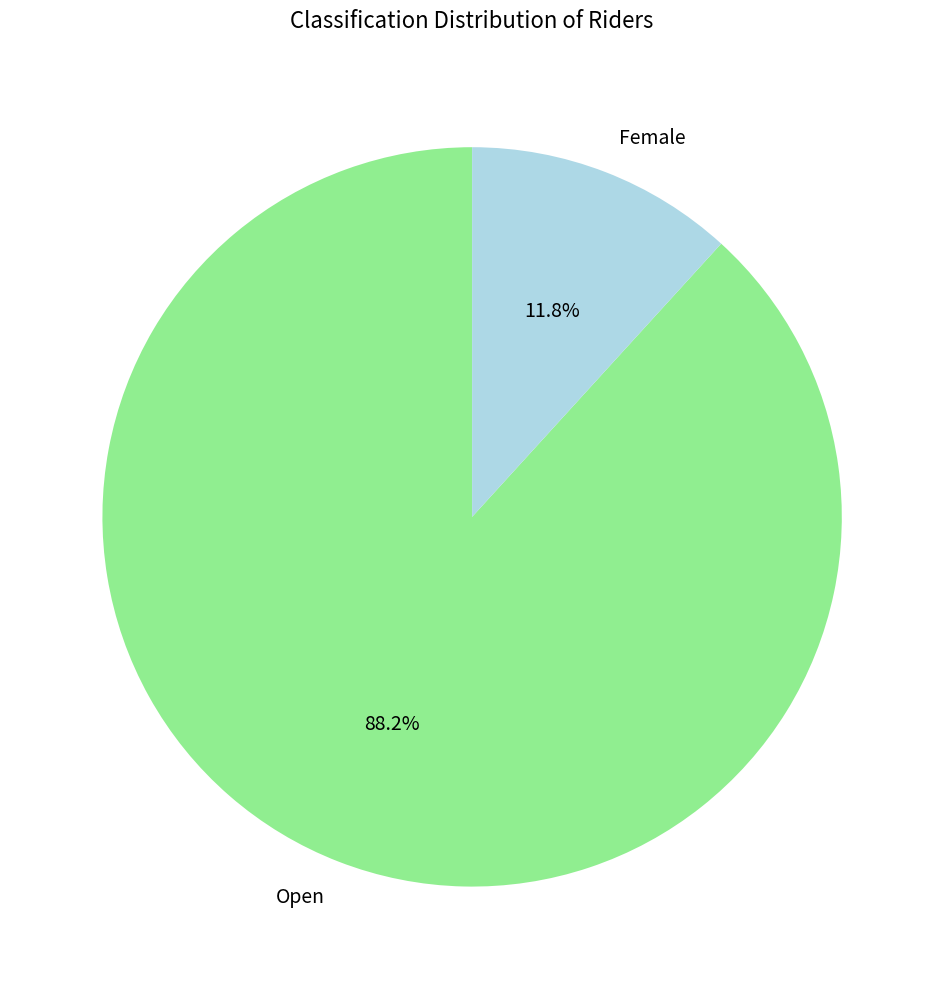

To the nearest percent, what is the combined percentage of Open and Female?

100%